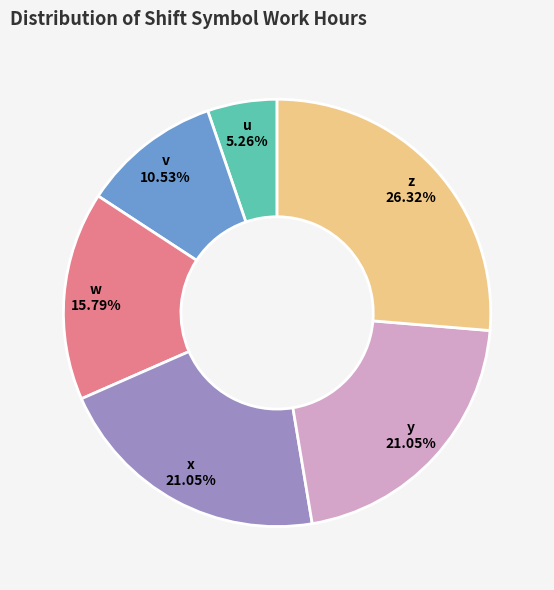

Between u and v, which is larger?

v